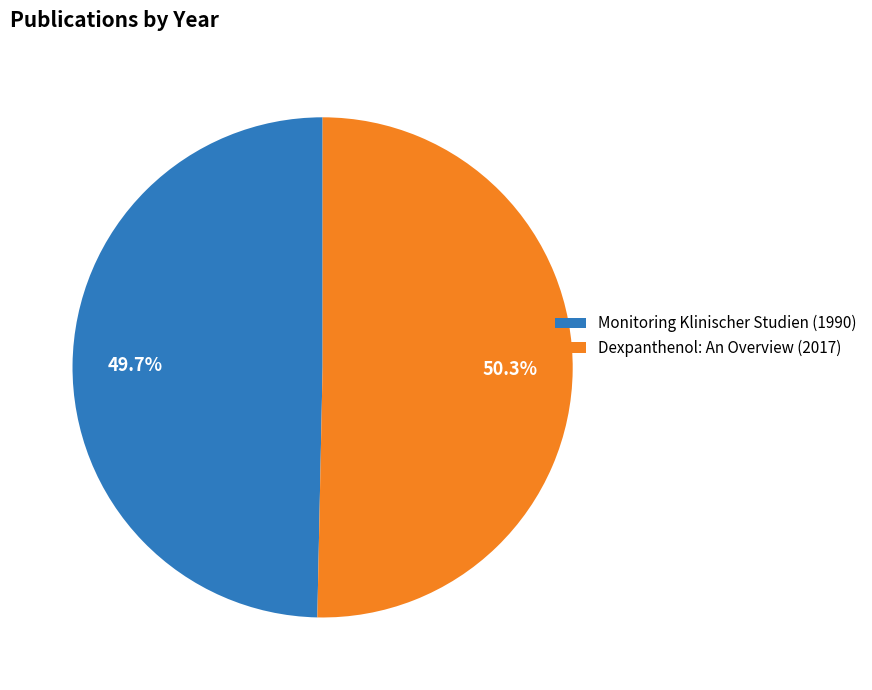

Which has a higher value, Monitoring Klinischer Studien or Dexpanthenol: An Overview?

Dexpanthenol: An Overview